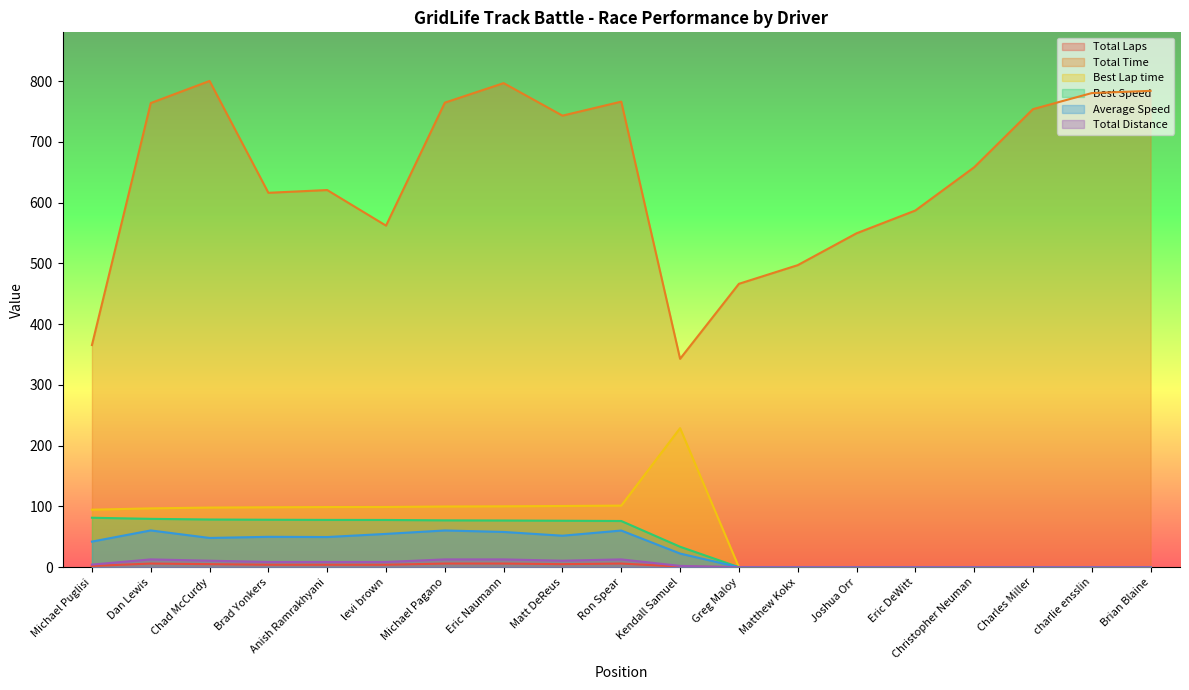

Is it true that Total Distance equals 8.6 at Anish Ramrakhyani?

True